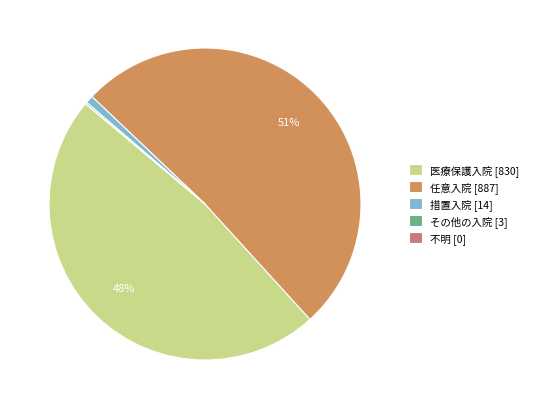

Does any single category account for the majority?

Yes